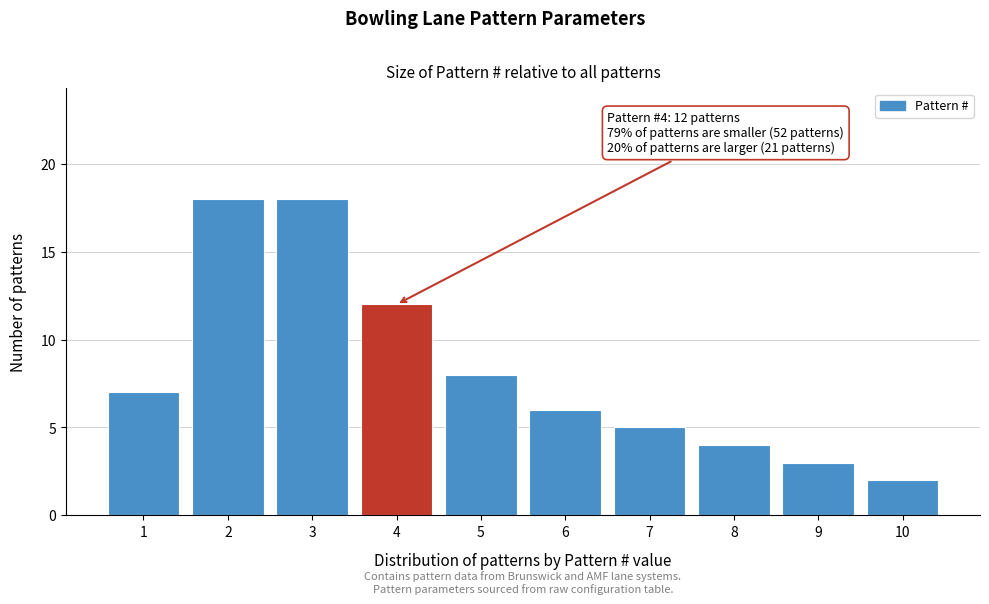

Reading left to right, what are all the values shown in this chart?

1=7	2=18	3=18	4=12	5=8	6=6	7=5	8=4	9=3	10=2